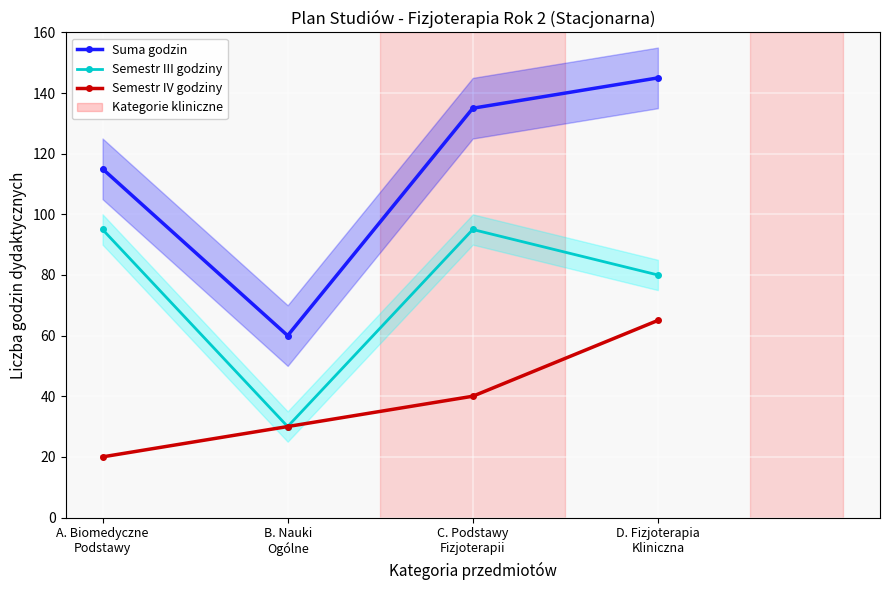

What position from the right is C. Podstawy
Fizjoterapii?

2